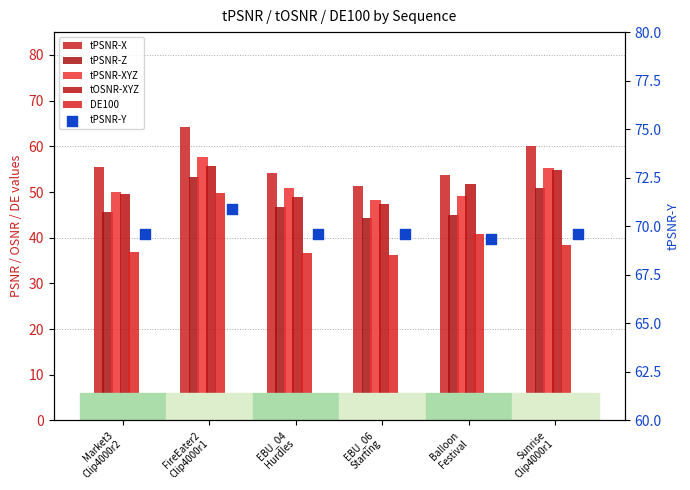

What are all the series names shown in the legend?

tPSNR-X, tPSNR-Z, tPSNR-XYZ, tOSNR-XYZ, DE100, tPSNR-Y